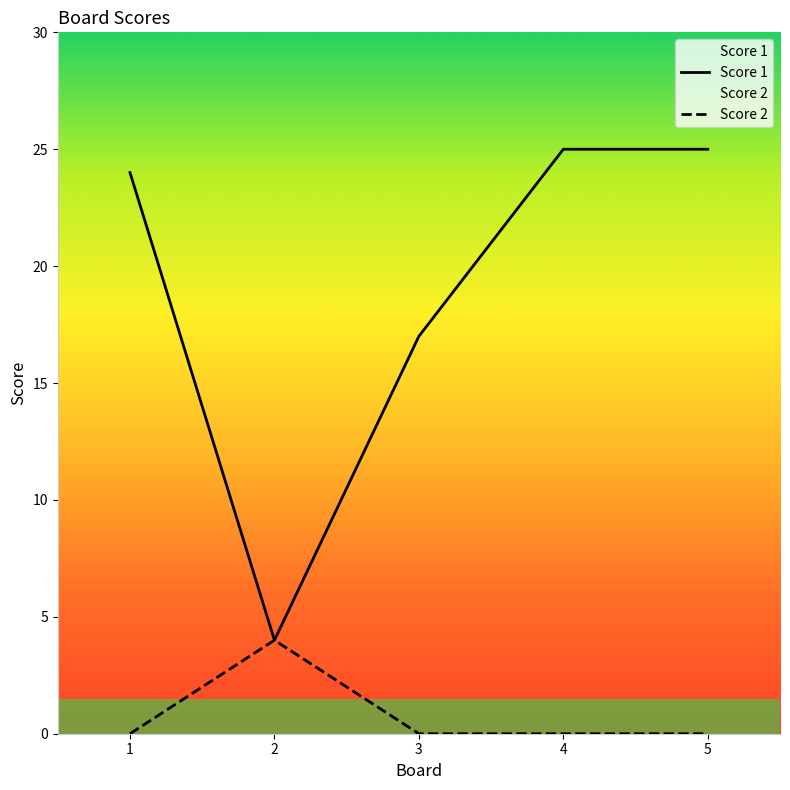

In Score 2, how many points are higher than both neighbors (excluding endpoints)?

1